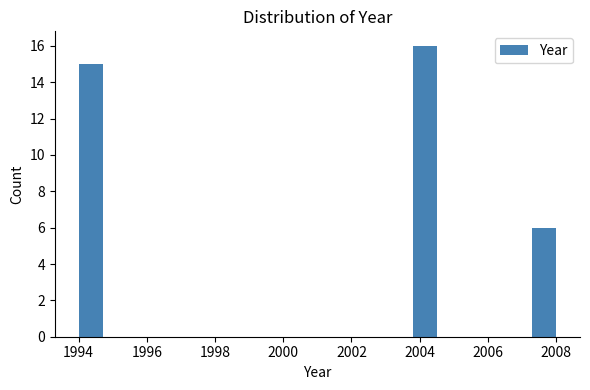

Read against the x-axis, roughly where is the centre of the tallest bar?

2004.2